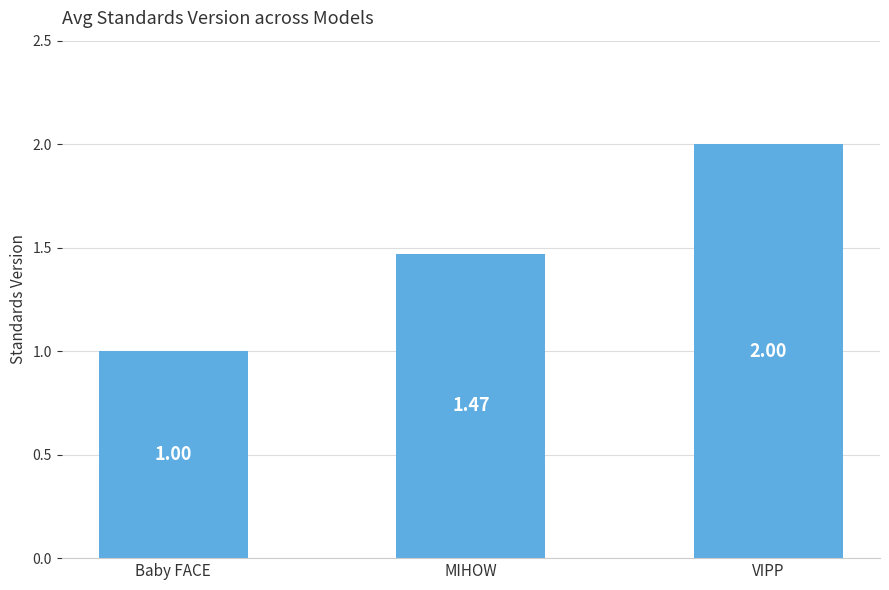

What position from the left is Baby FACE?

1